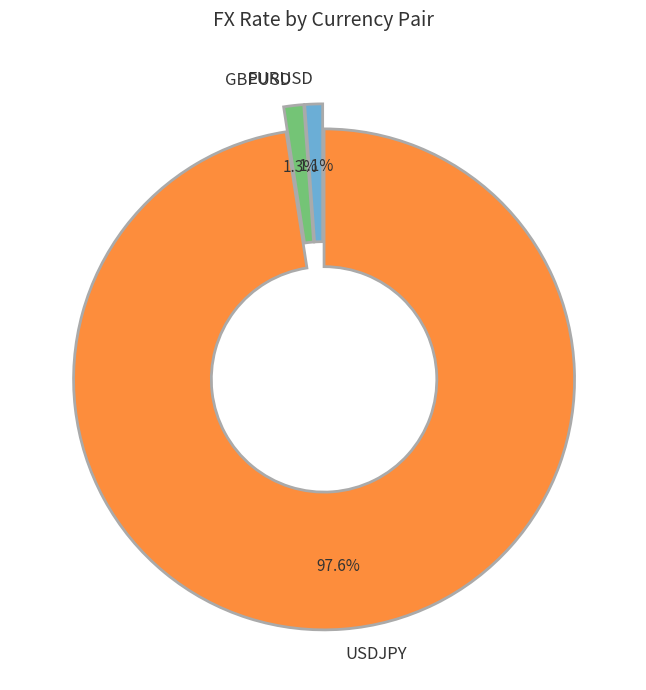

Which slice represents more than half of the pie?

USDJPY